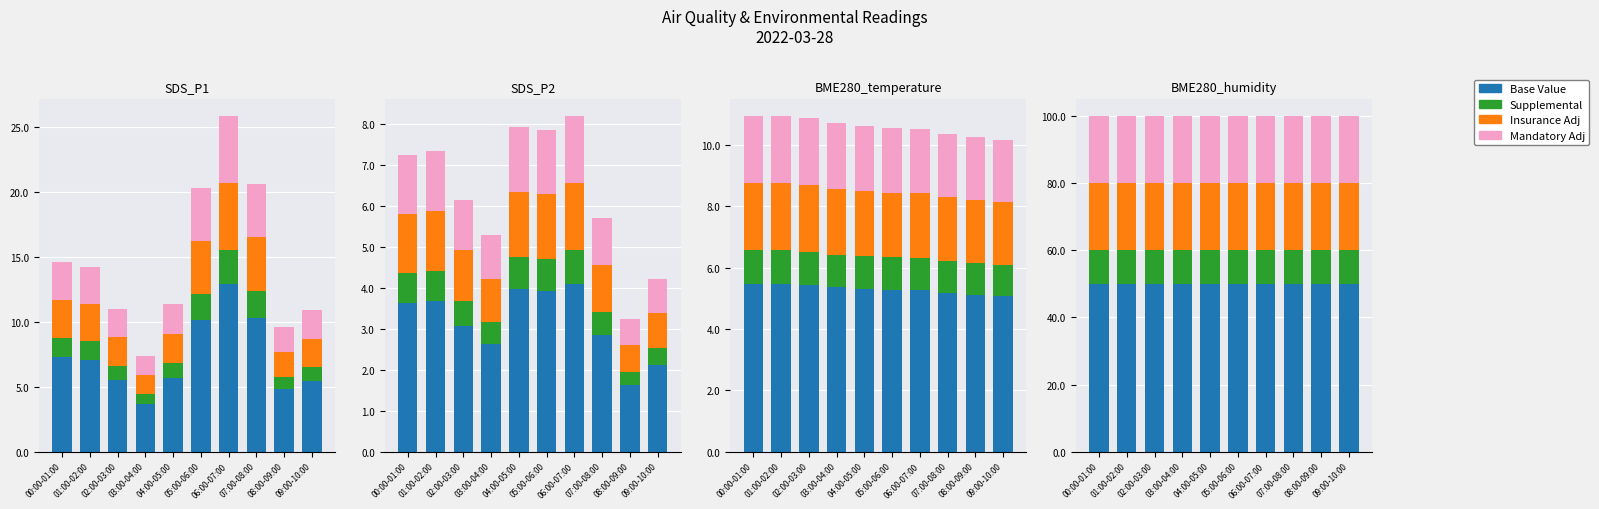

How many bars are there in each group?

4